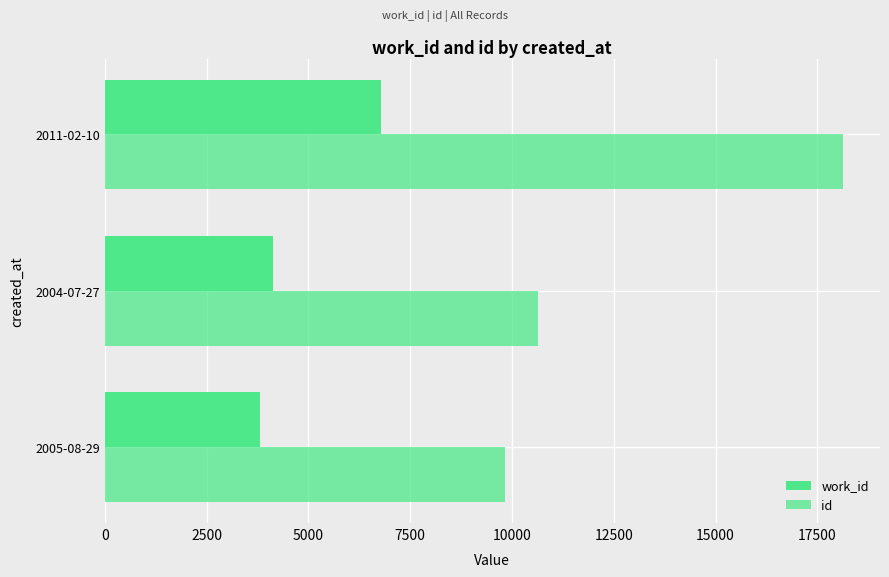

Rank the series by their maximum value, from highest to lowest.

id, work_id